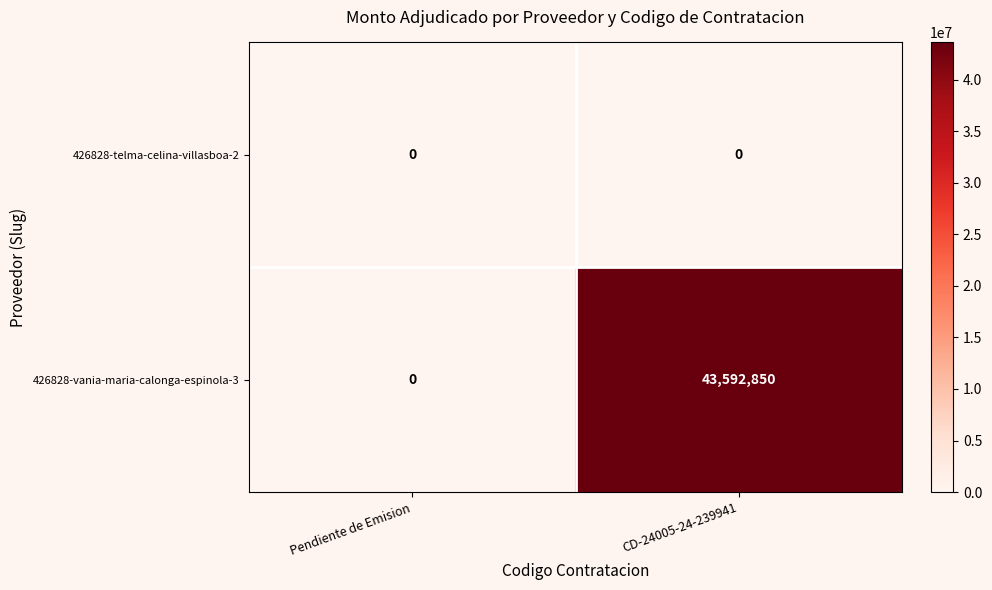

What is the difference between the maximum and minimum values in the 426828-vania-maria-calonga-espinola-3 series?

43592850